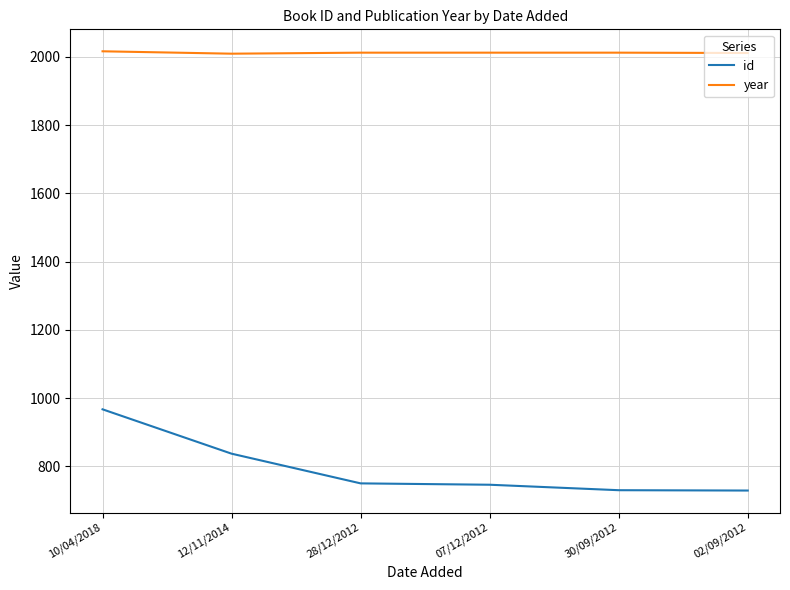

Is it true that id equals 967 at 10/04/2018?

True